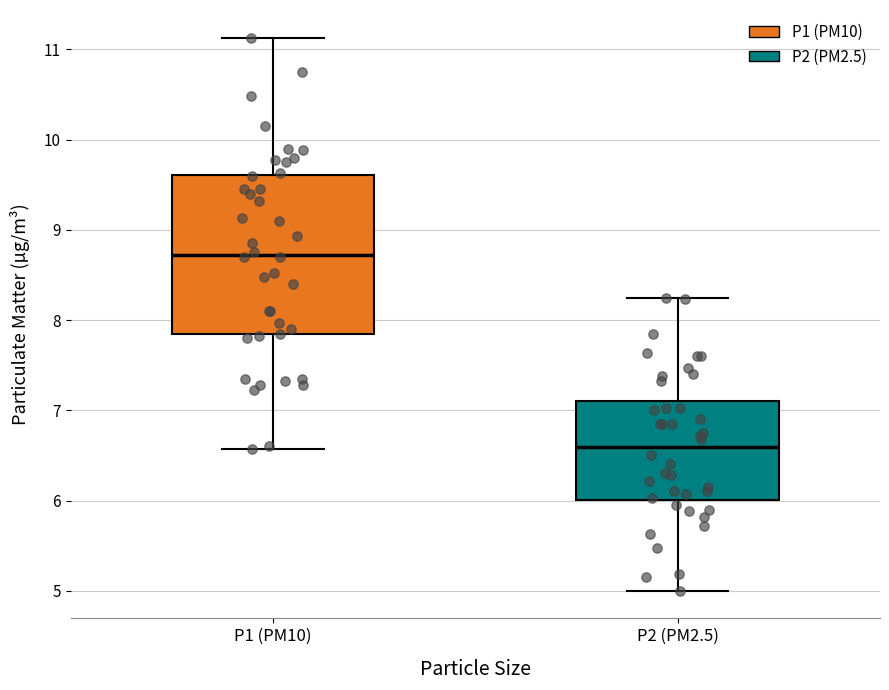

Reading left to right, transcribe this box plot: for each box, give where its median line is, the range the box spans, and where its two whiskers end, as read against the y-axis. The values are not printed on the chart, so give them approximately, as read against the axis.

P1 (PM10): median 8.7, box 7.8 to 9.6, whiskers 6.6 to 11.1
P2 (PM2.5): median 6.6, box 6.0 to 7.1, whiskers 5.0 to 8.3